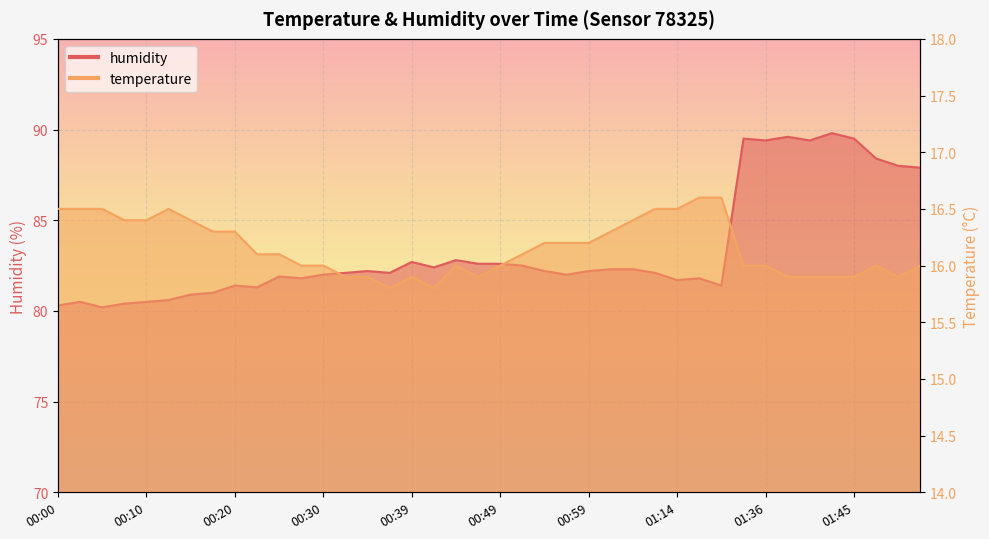

Reading left to right, what are all the values shown in this chart?

temperature: 00:00=16.5	00:03=16.5	00:05=16.5	00:08=16.4	00:10=16.4	00:13=16.5	00:15=16.4	00:17=16.3	00:20=16.3	00:22=16.1	00:25=16.1	00:27=16.0	00:30=16.0	00:32=15.9	00:35=15.9	00:37=15.8	00:39=15.9	00:42=15.8	00:44=16.0	00:47=15.9	00:49=16.0	00:52=16.1	00:54=16.2	00:57=16.2	00:59=16.2	01:01=16.3	01:04=16.4	01:07=16.5	01:14=16.5	01:17=16.6	01:19=16.6	01:33=16.0	01:36=16.0	01:38=15.9	01:40=15.9	01:43=15.9	01:45=15.9	01:48=16.0	01:50=15.9	01:53=16.0
humidity: 00:00=80.3	00:03=80.5	00:05=80.2	00:08=80.4	00:10=80.5	00:13=80.6	00:15=80.9	00:17=81.0	00:20=81.4	00:22=81.3	00:25=81.9	00:27=81.8	00:30=82.0	00:32=82.1	00:35=82.2	00:37=82.1	00:39=82.7	00:42=82.4	00:44=82.8	00:47=82.6	00:49=82.6	00:52=82.5	00:54=82.2	00:57=82.0	00:59=82.2	01:01=82.3	01:04=82.3	01:07=82.1	01:14=81.7	01:17=81.8	01:19=81.4	01:33=89.5	01:36=89.4	01:38=89.6	01:40=89.4	01:43=89.8	01:45=89.5	01:48=88.4	01:50=88.0	01:53=87.9